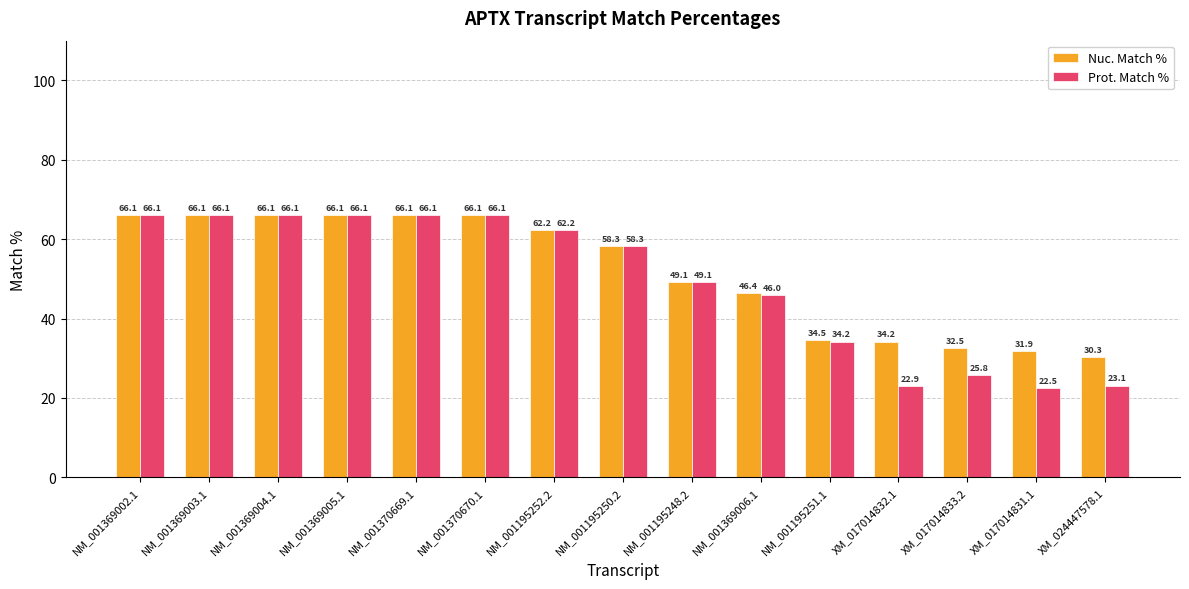

What is the total value across all series at NM_001370670.1?

132.2